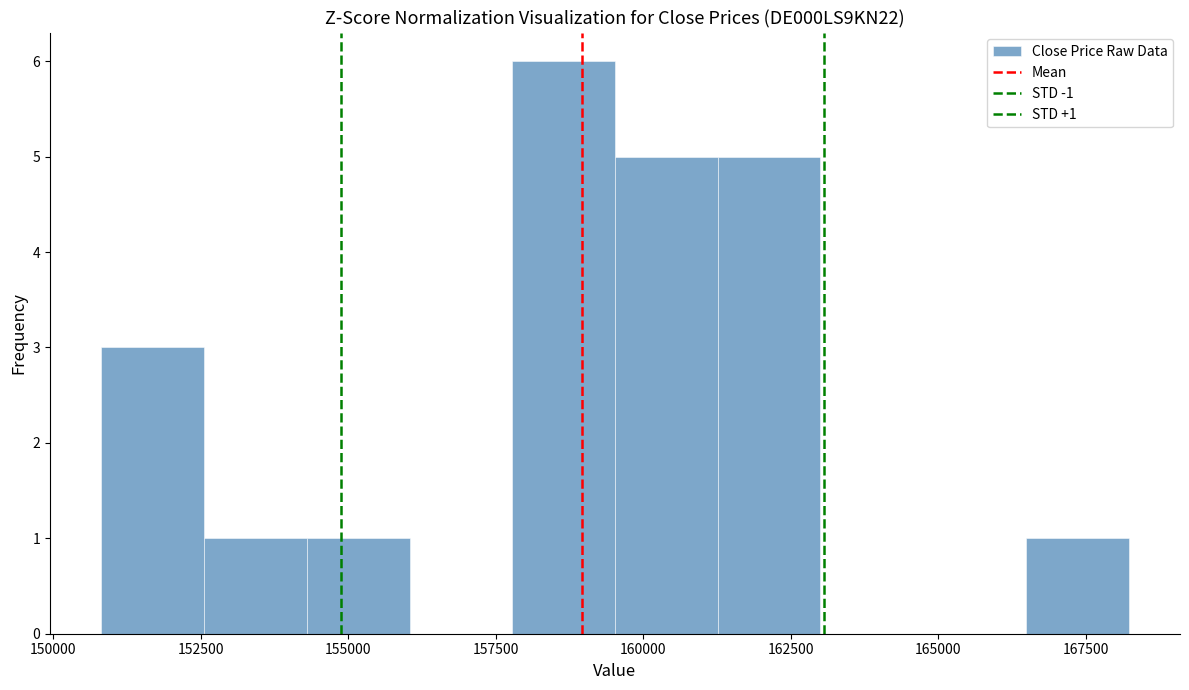

Around what value on the x-axis is the tallest bar? Give the approximate position of its centre, as read against the axis.

158500